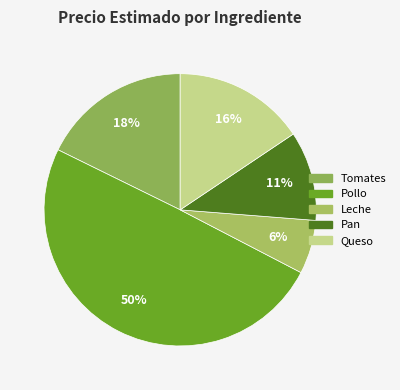

How many segments does this pie chart have?

5